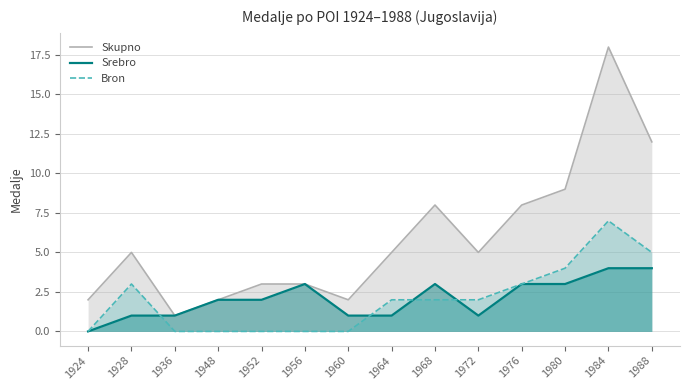

Reading right to left, extract all data points from this chart.

Skupno: 1988=12	1984=18	1980=9	1976=8	1972=5	1968=8	1964=5	1960=2	1956=3	1952=3	1948=2	1936=1	1928=5	1924=2
Srebro: 1988=4	1984=4	1980=3	1976=3	1972=1	1968=3	1964=1	1960=1	1956=3	1952=2	1948=2	1936=1	1928=1	1924=0
Bron: 1988=5	1984=7	1980=4	1976=3	1972=2	1968=2	1964=2	1960=0	1956=0	1952=0	1948=0	1936=0	1928=3	1924=0